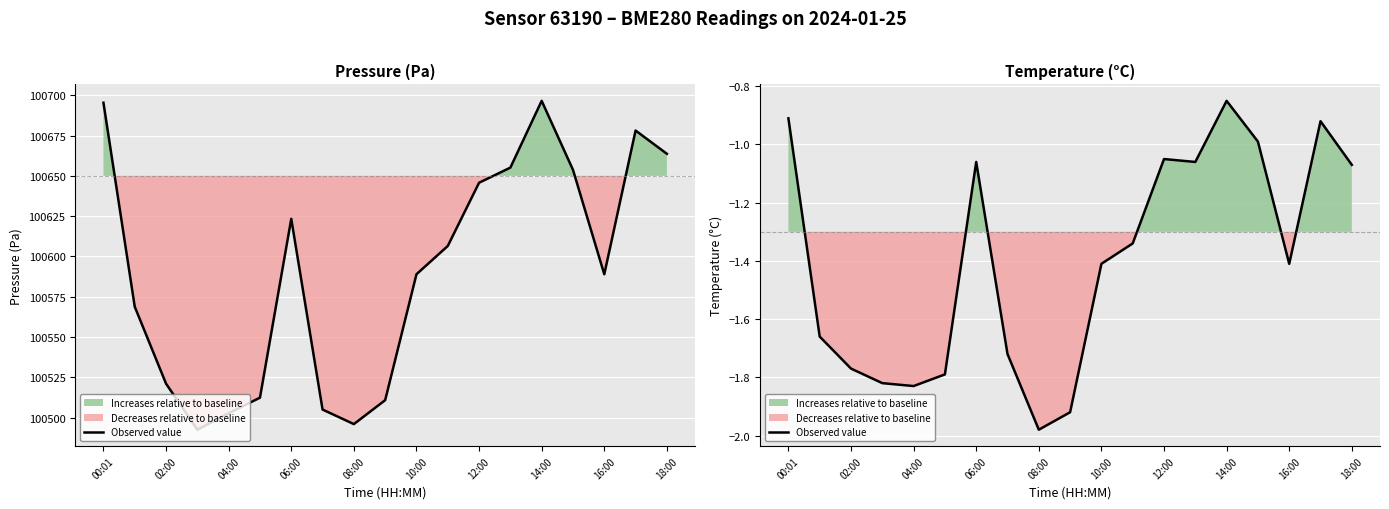

What is the average value?

-1.4